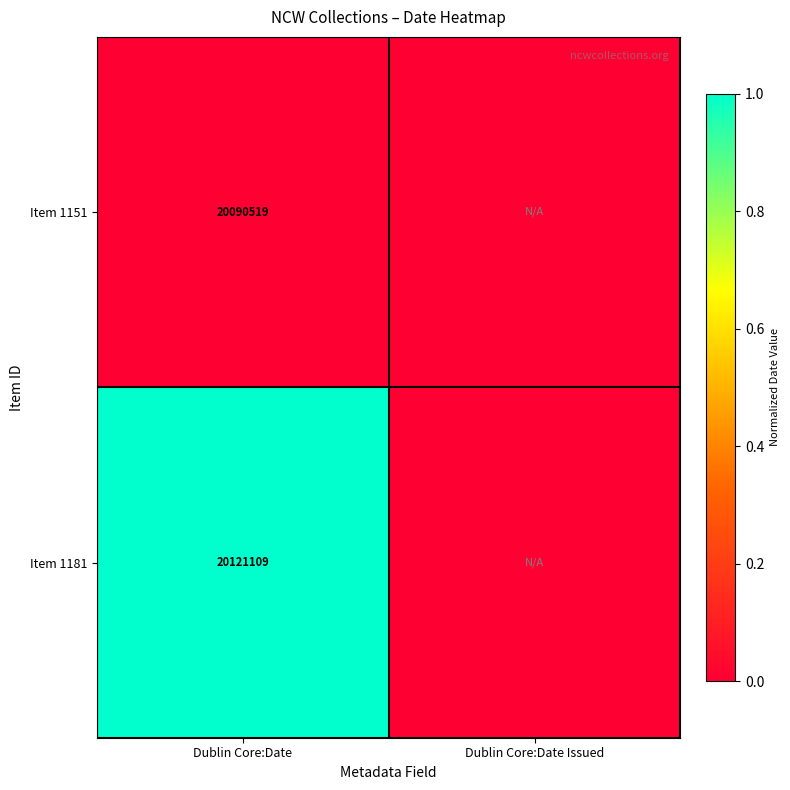

The Item 1181 series shows 1.0 at Dublin Core:Date. True or false?

True